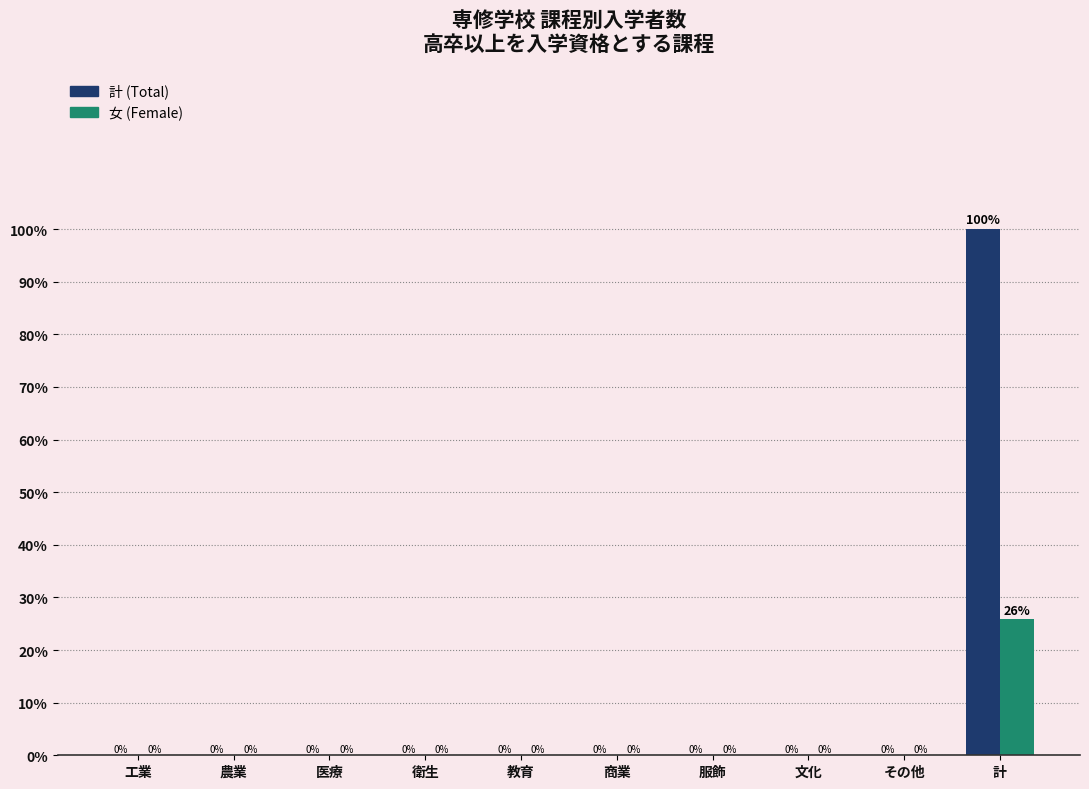

At which category is the sum across all series the highest?

計